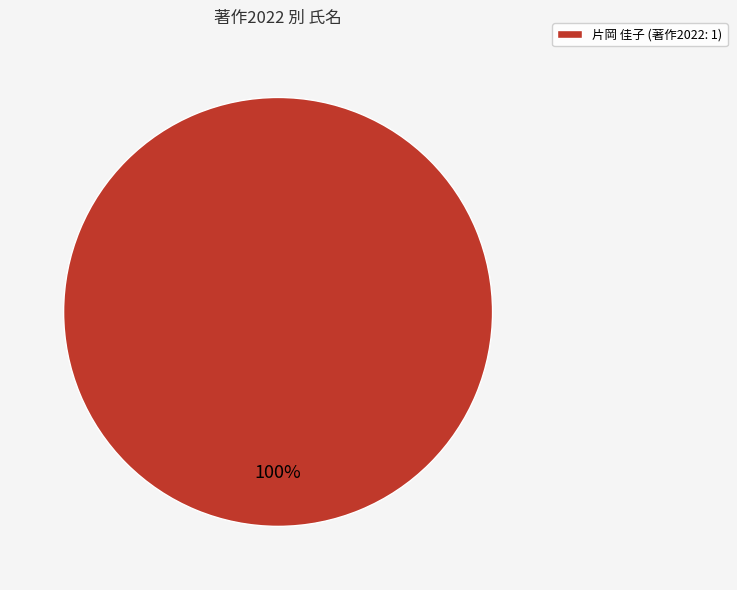

Rank the categories by value from highest to lowest.

片岡 佳子 (著作2022: 1)